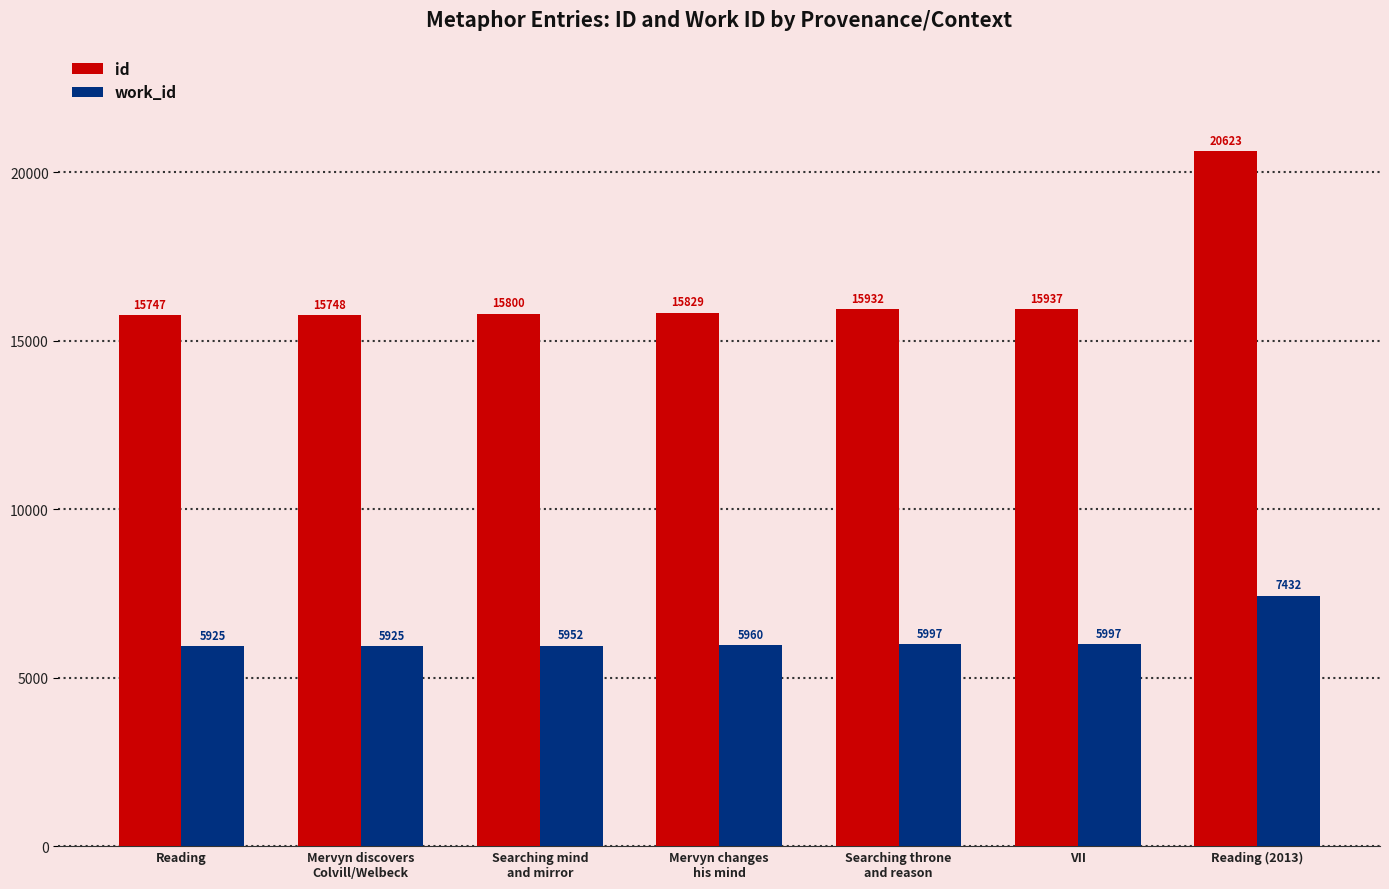

What is the label of the 6th bar from the right?

Mervyn discovers
Colvill/Welbeck